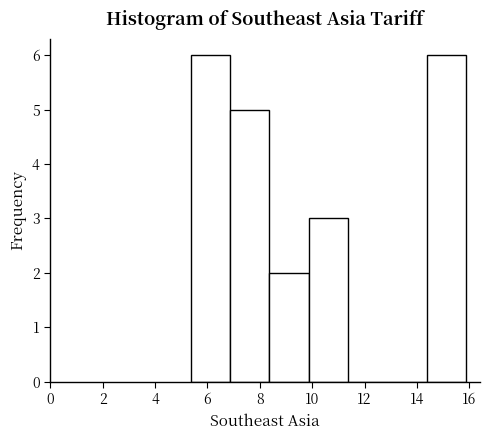

What is the height of the bar covering 9.8 to 11.4 on the x-axis? Neither the bar edges nor the heights are printed on the chart, so give them approximately, as read against the axes.

3